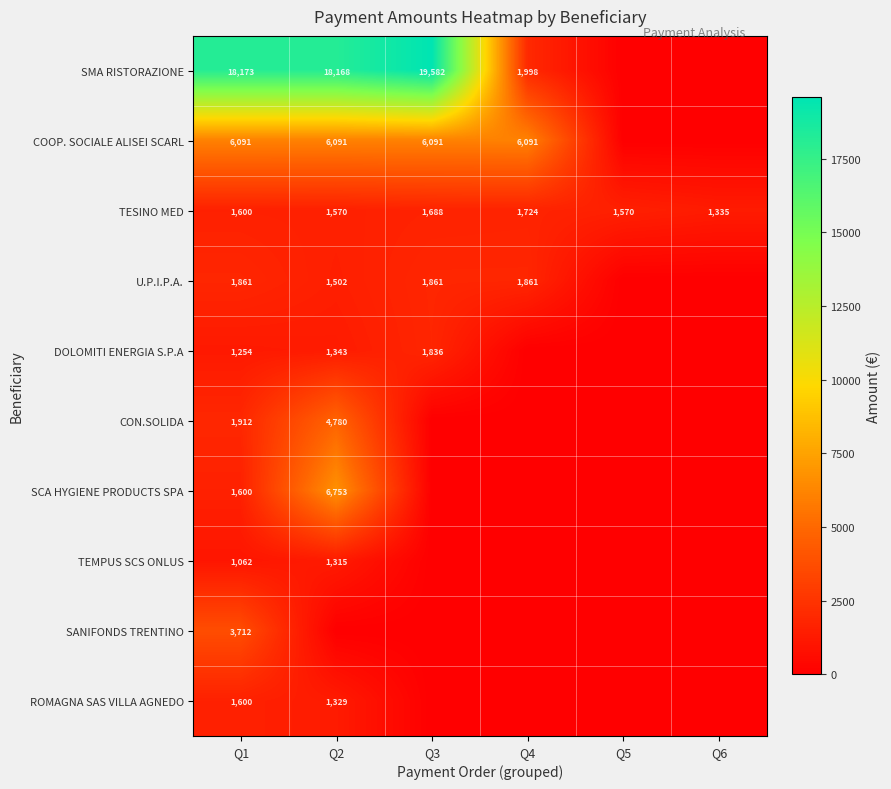

The value of TESINO MED at Q6 is 1335. True or false?

True